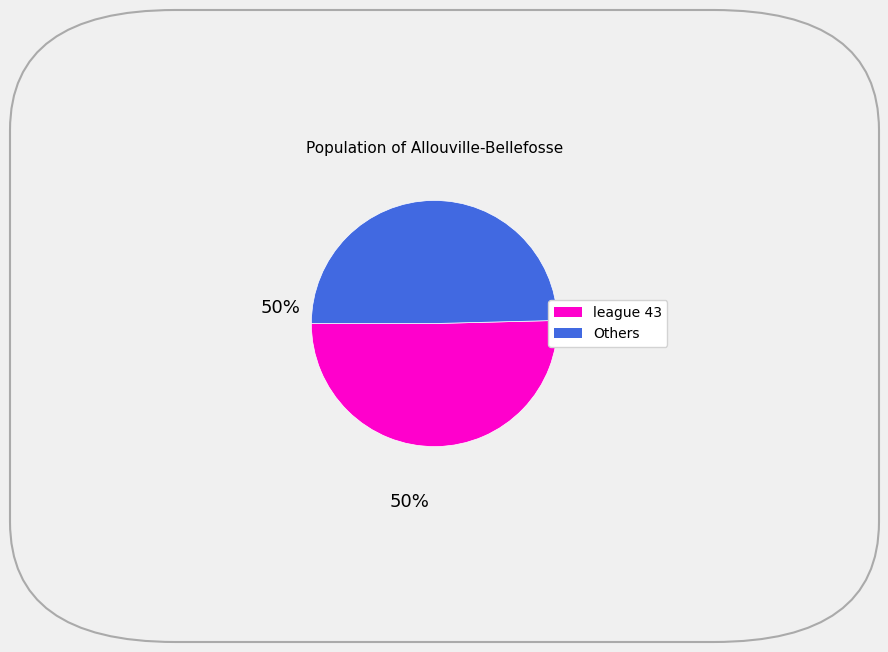

How many slices are in this pie chart?

2